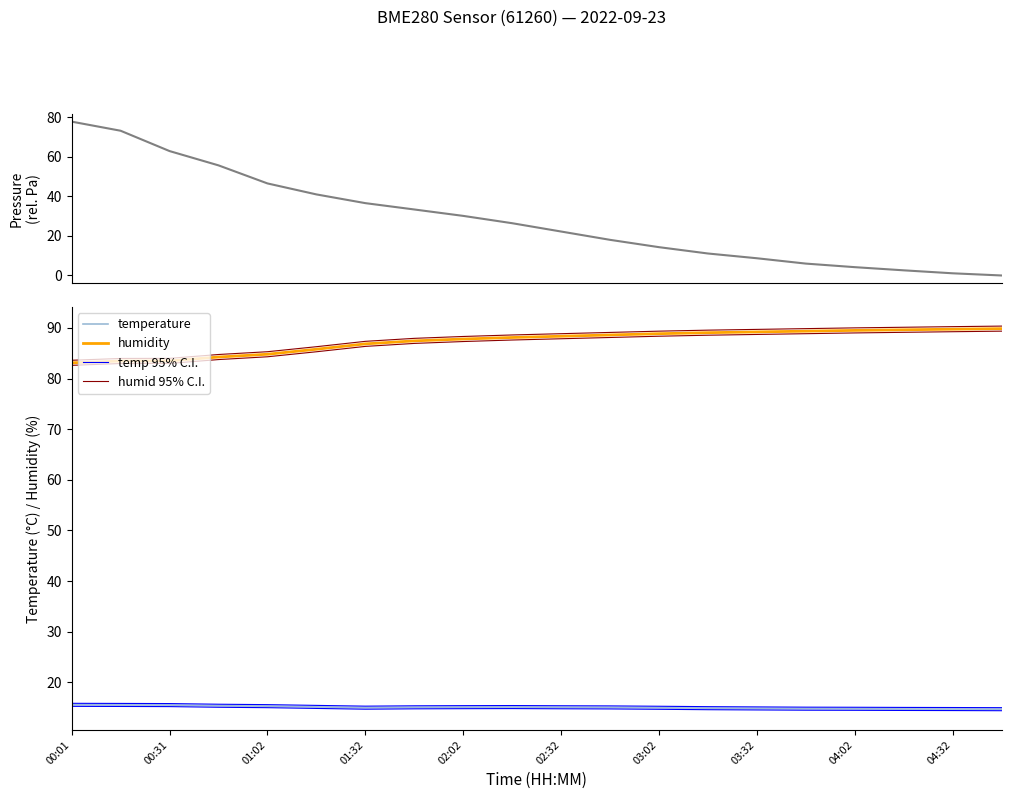

What is the maximum value for humidity?

89.8